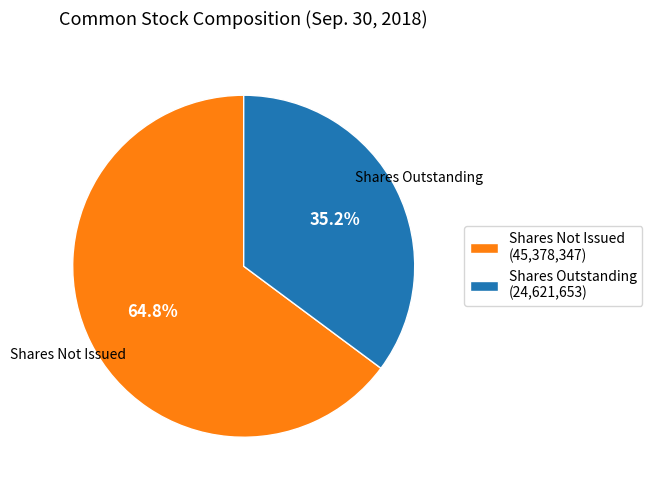

What portion of the pie excludes Shares Outstanding (24,621,653)?

64.8%